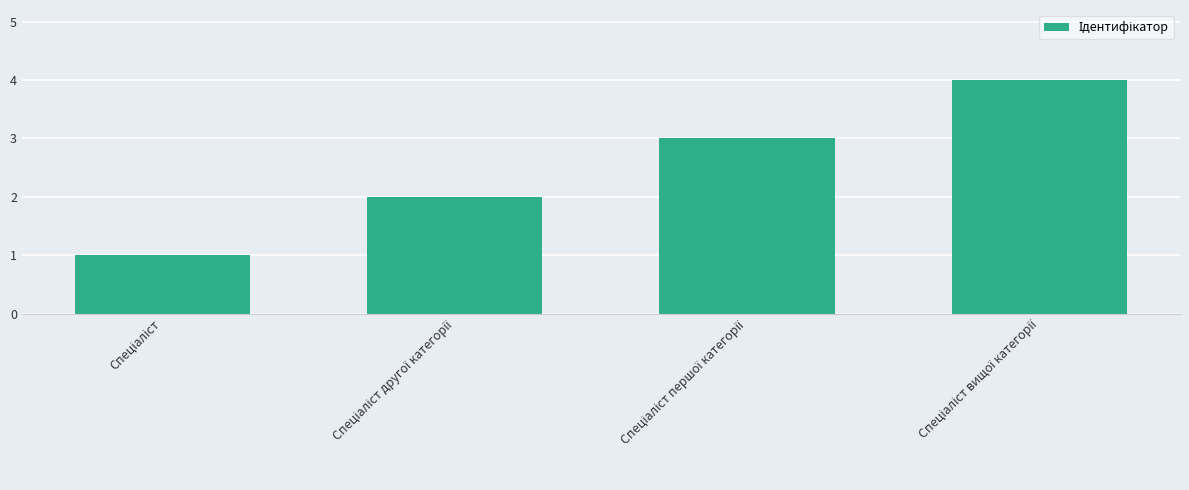

What is the sum of all values?

10